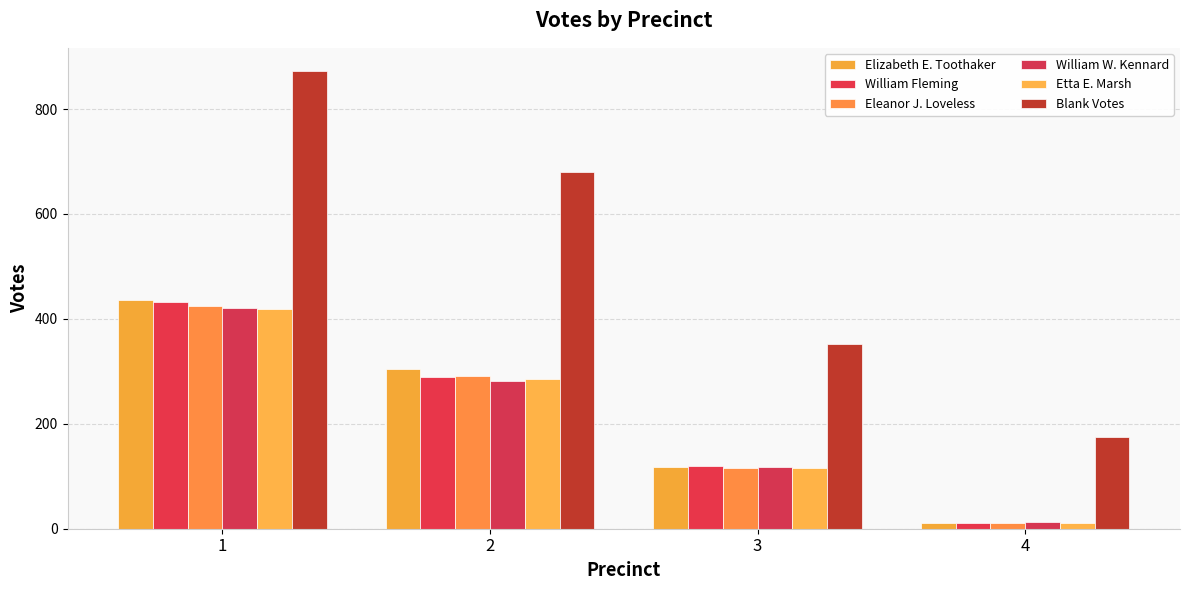

Which series has the largest range (max minus min)?

Blank Votes